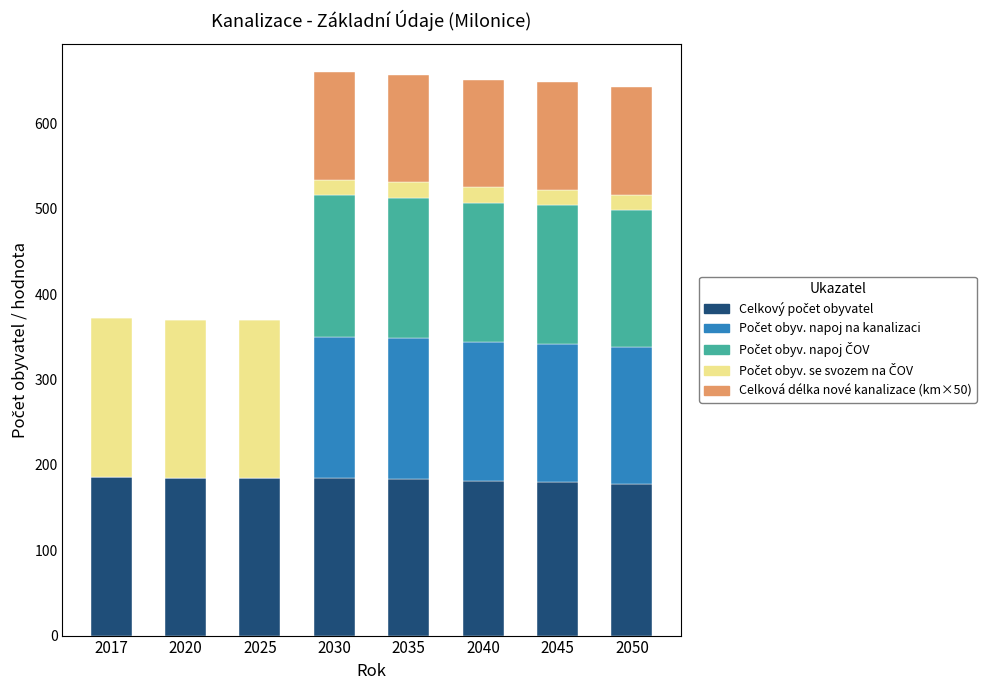

What is the total value across all series at 2017?

372